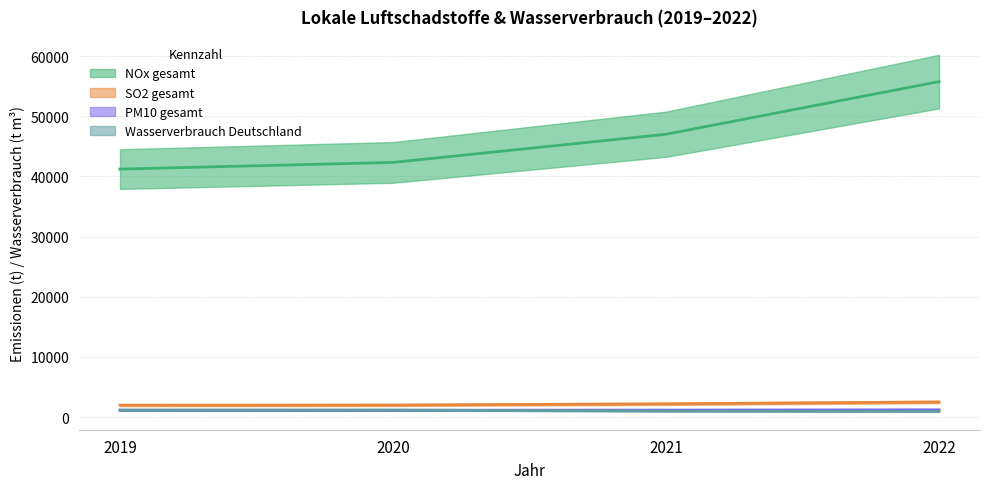

How many data points in Wasserverbrauch Deutschland are less than 1161?

2